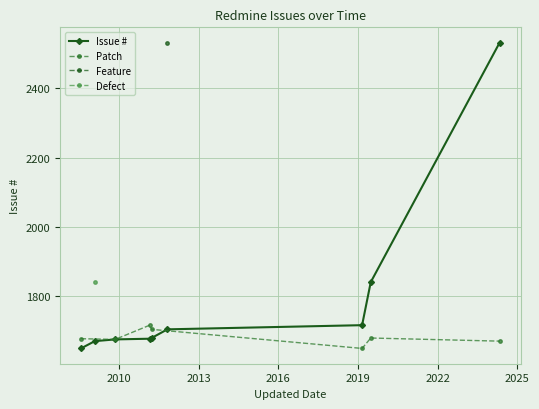

What is the maximum value shown in the chart?

2531